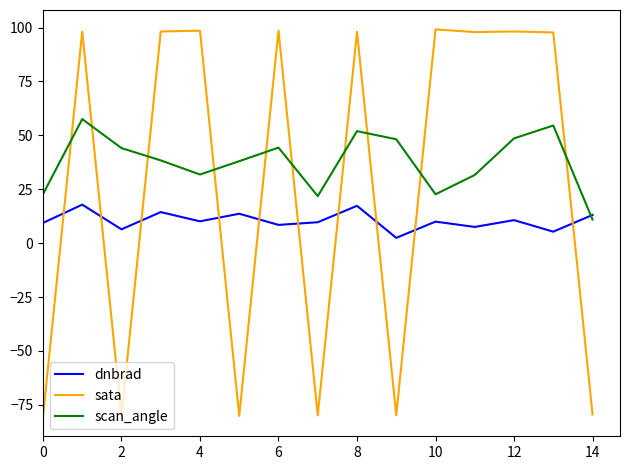

Which series ends up on top after the final intersection of scan_angle and dnbrad?

dnbrad